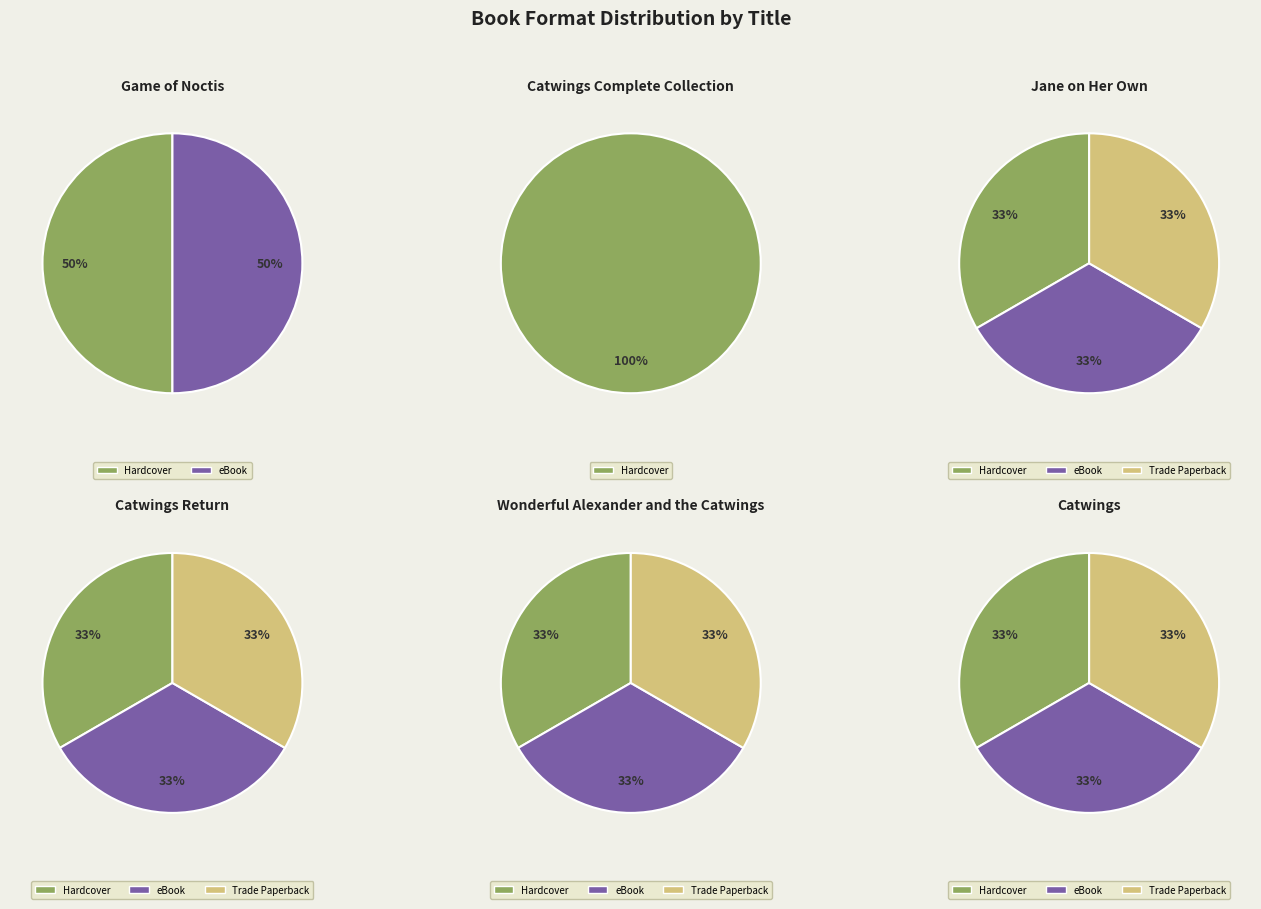

Which has a higher value, Catwings or Wonderful Alexander and the Catwings?

Catwings